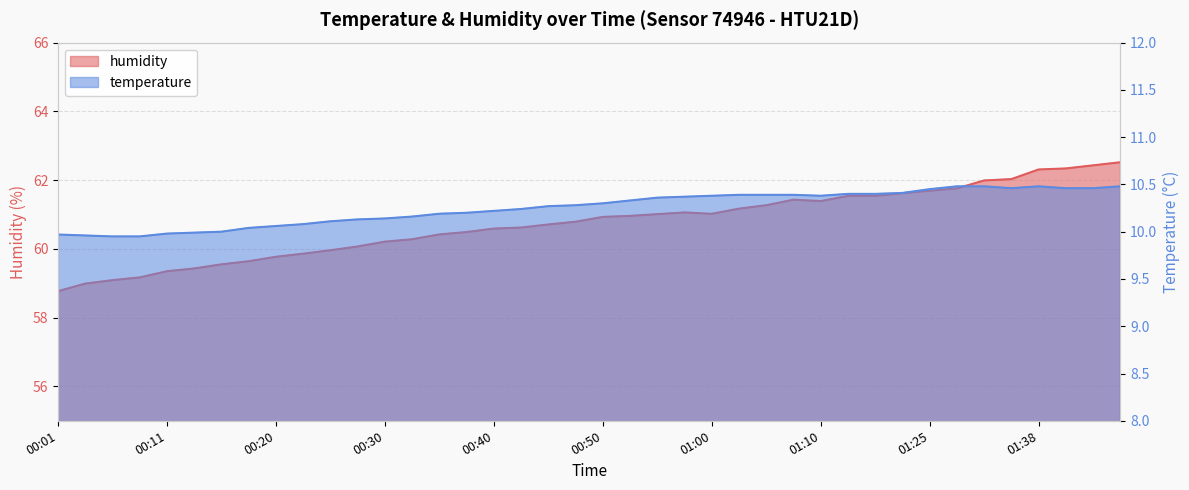

True or false: humidity and temperature intersect in this chart.

False